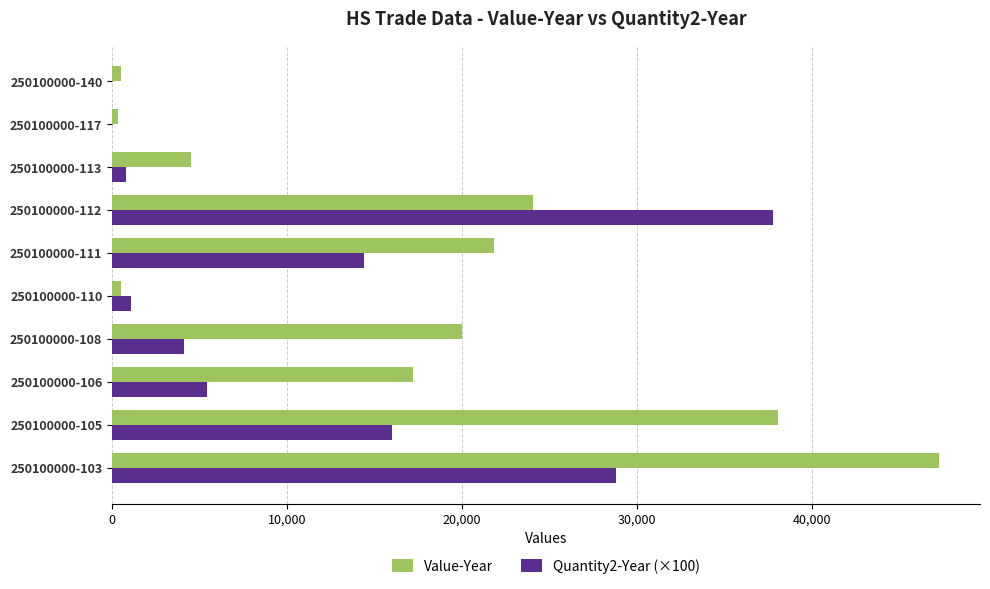

Which category has the highest value in the Value-Year series?

250100000-103